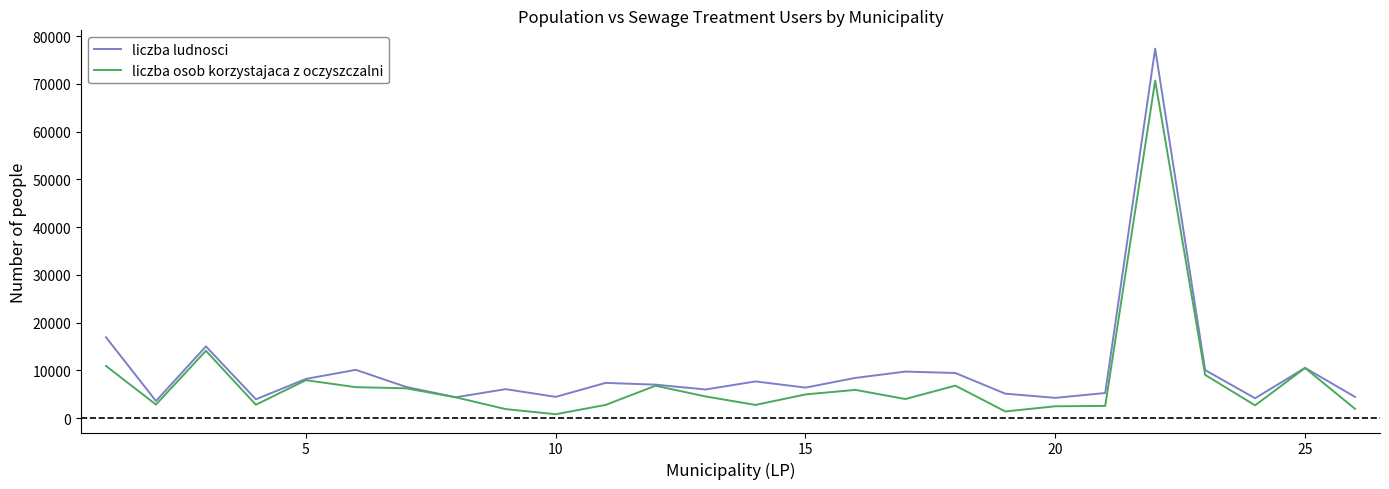

What is the maximum value for liczba osob korzystajaca z oczyszczalni?

70676